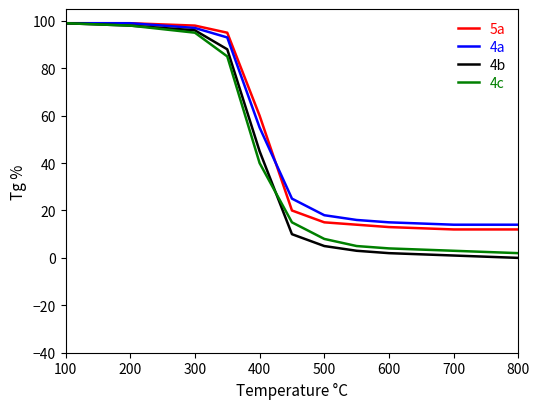

Which series has the largest range (max minus min)?

4b